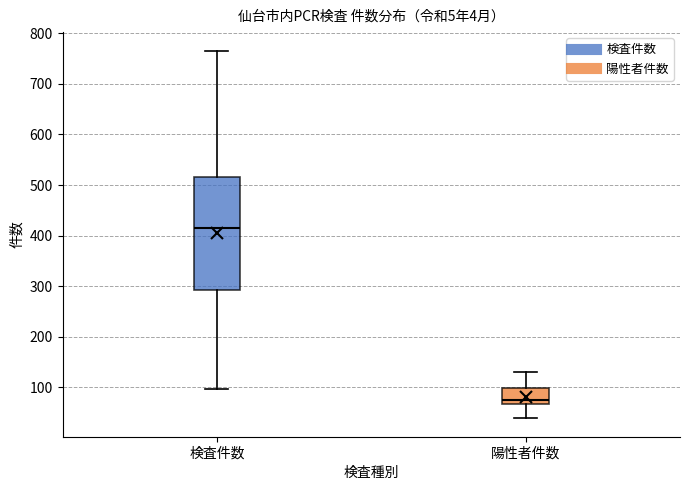

Where does the lower whisker of the box for 陽性者件数 end on the y-axis? The values are not printed on the chart, so give them approximately, as read against the axis.

40